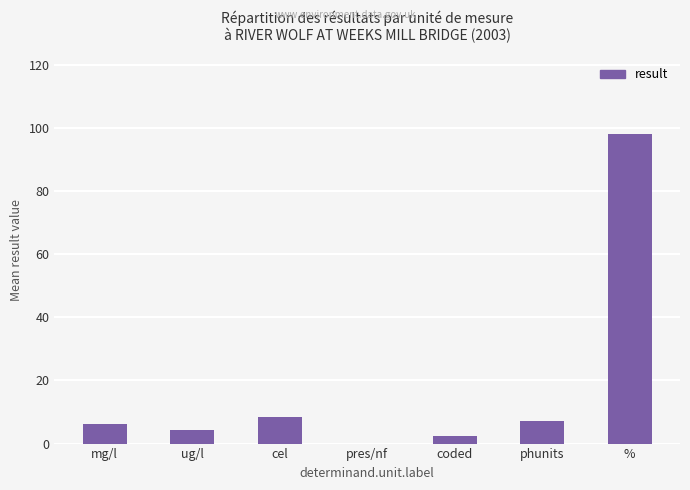

What is the sum of the values at pres/nf and mg/l?

6.1